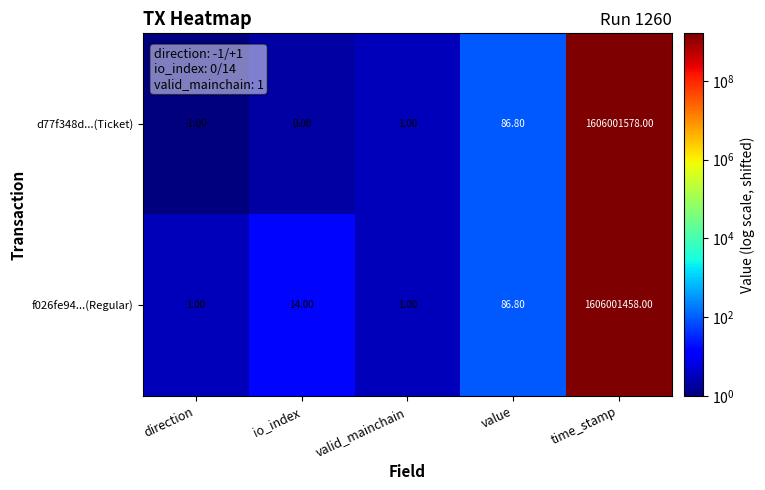

Rank the series by their maximum value, from highest to lowest.

d77f348d...(Ticket), f026fe94...(Regular)